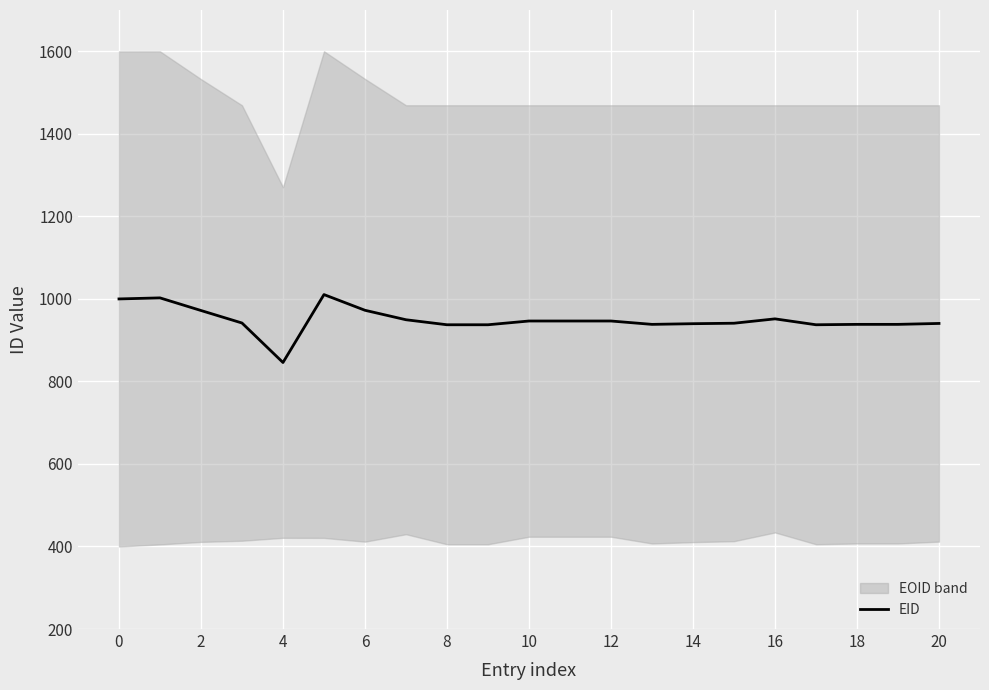

What is the label of the 6th point from the left?

10